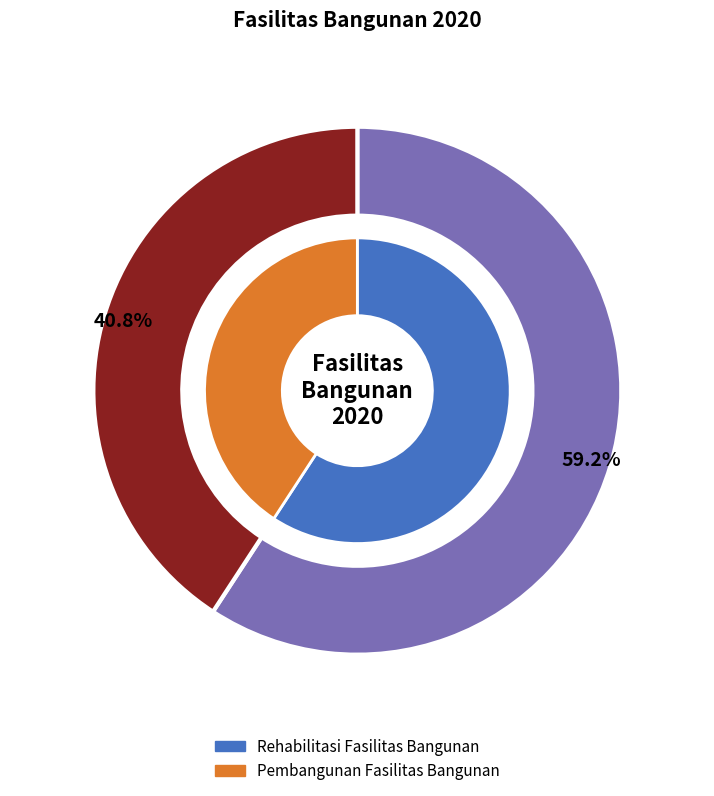

Is there a majority slice in this chart?

Yes